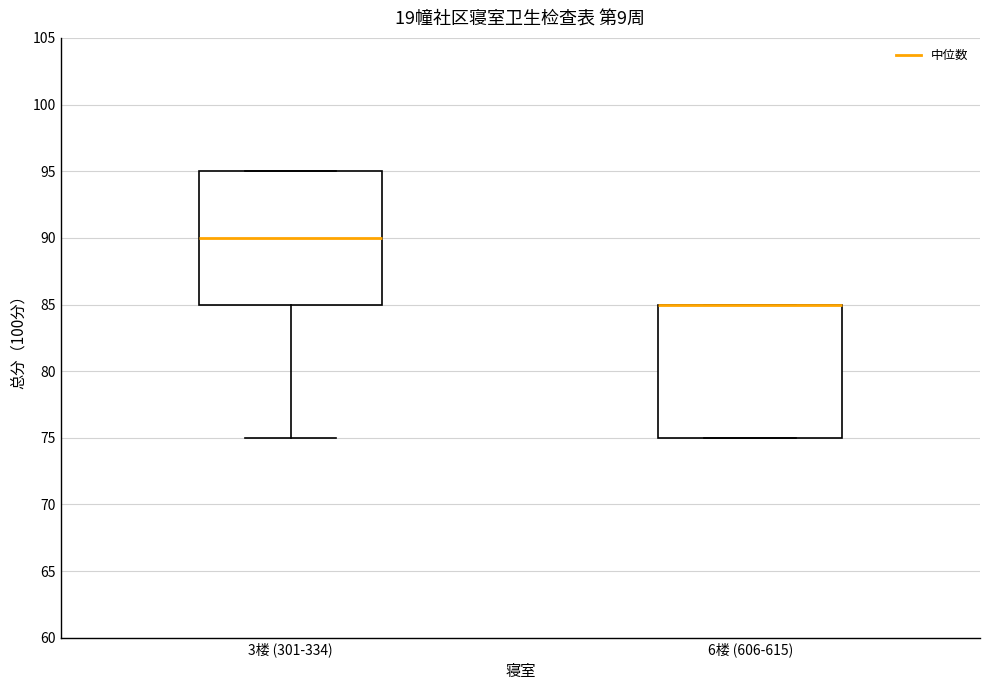

Reading left to right, read every box against the y-axis: the position of its median line, the range the box covers, and the ends of its whiskers. The values are not printed on the chart, so give them approximately, as read against the axis.

3楼 (301-334): median 90, box 85 to 95, whiskers 75 to 95
6楼 (606-615): median 85 (drawn on the box's upper edge), box 75 to 85, whiskers 75 to 85